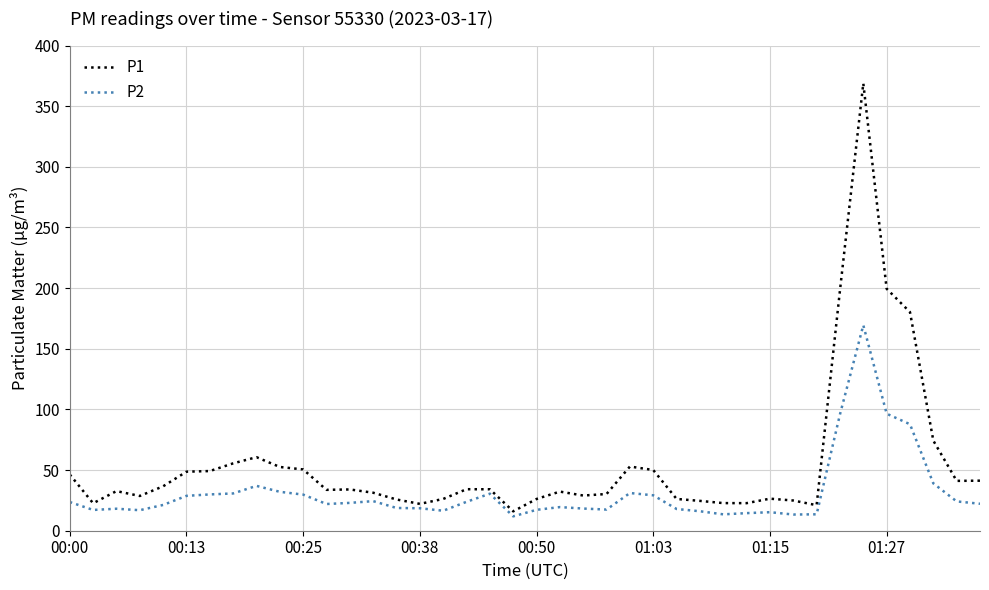

What is the lowest value of the P1 series?

16.0